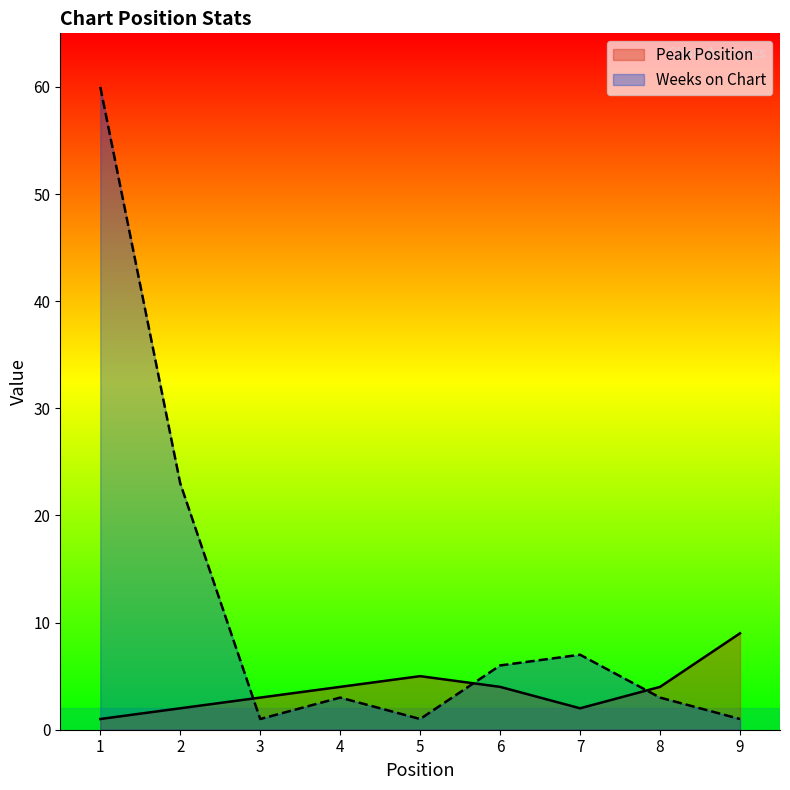

Which series has the widest spread of values?

Weeks on Chart